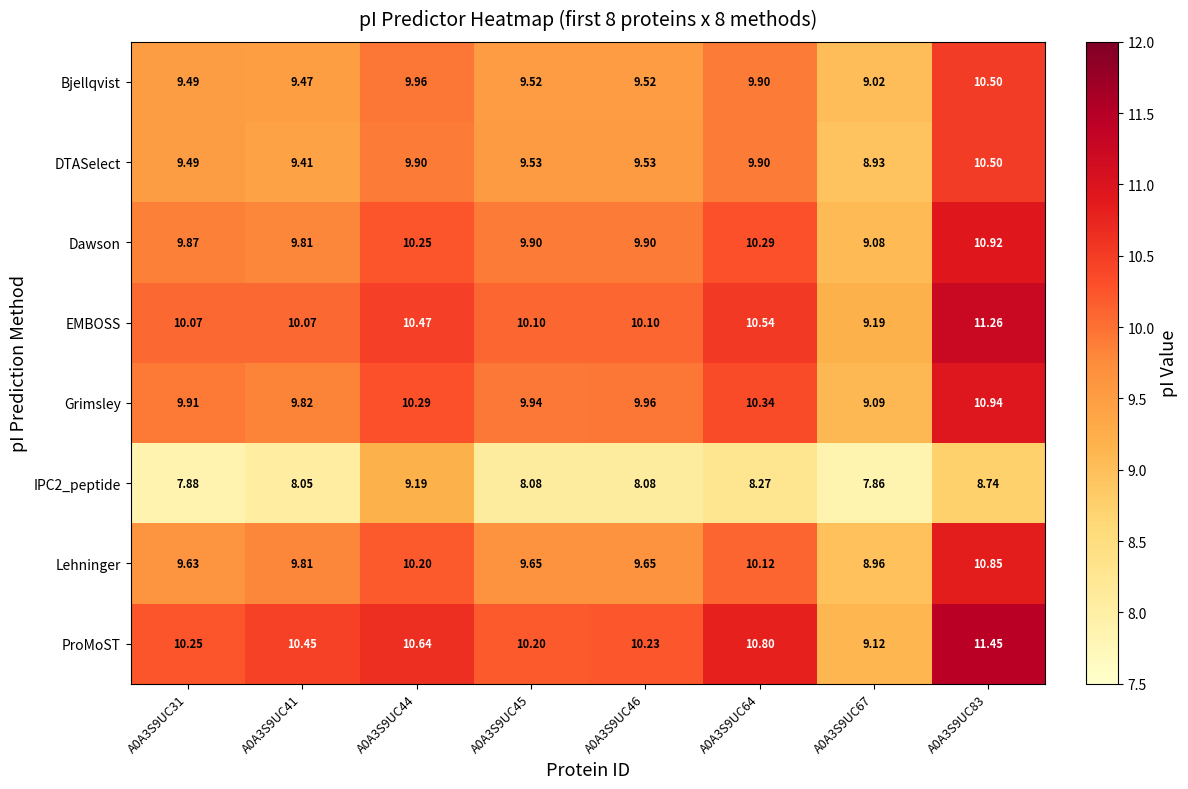

Between A0A3S9UC44 and A0A3S9UC67, which series saw the biggest shift?

ProMoST